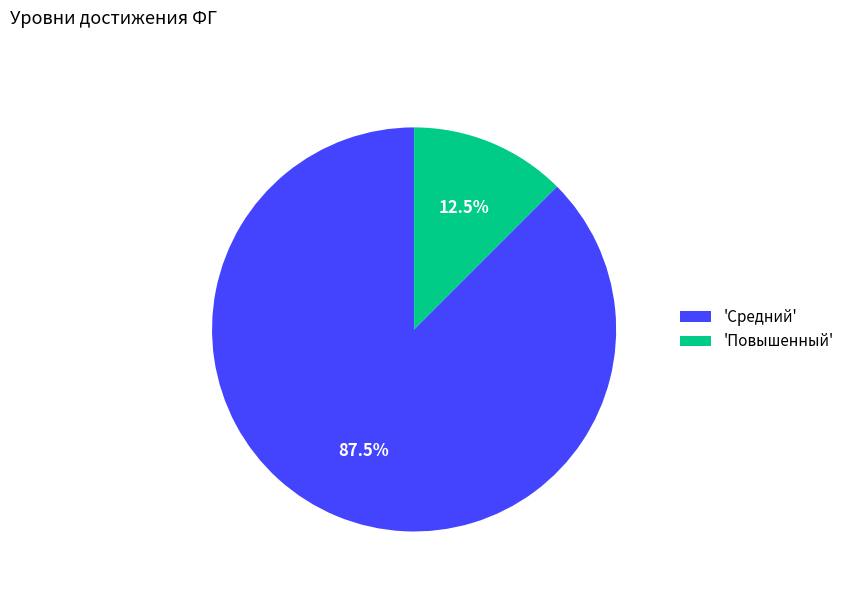

How many segments does this pie chart have?

2